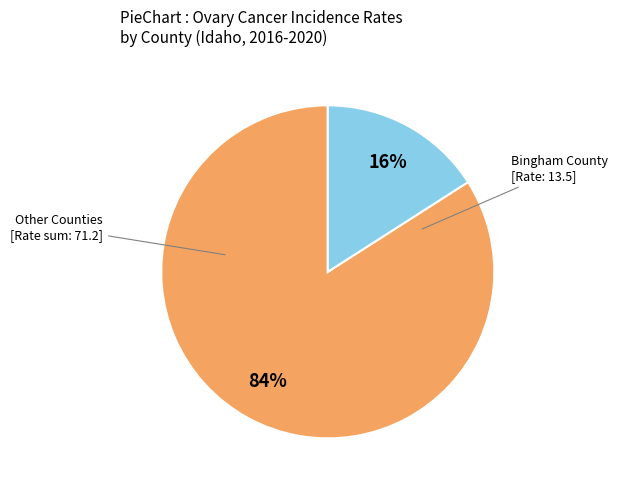

To the nearest percent, what is the average slice percentage?

50%